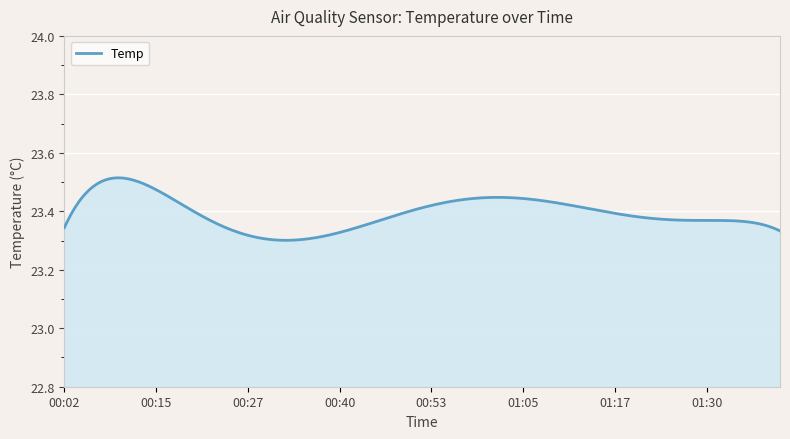

Which label corresponds to the largest value in the chart?

00:05